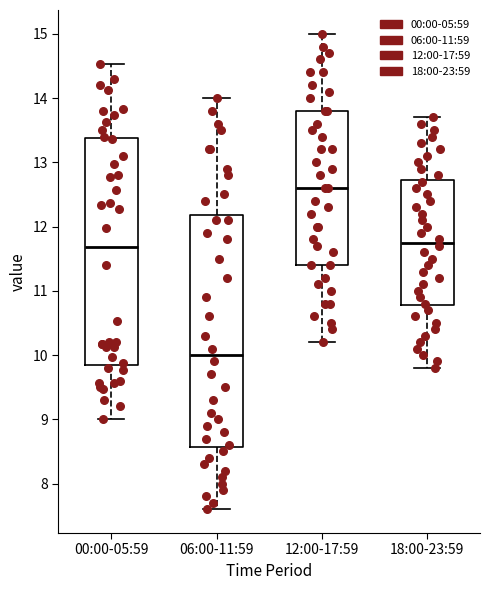

Reading left to right, transcribe this box plot: for each box, give where its median line is, the range the box spans, and where its two whiskers end, as read against the y-axis. The values are not printed on the chart, so give them approximately, as read against the axis.

00:00-05:59: median 11.7, box 9.9 to 13.4, whiskers 9.0 to 14.5
06:00-11:59: median 10.0, box 8.6 to 12.2, whiskers 7.6 to 14.0
12:00-17:59: median 12.6, box 11.4 to 13.8, whiskers 10.2 to 15.0
18:00-23:59: median 11.8, box 10.8 to 12.7, whiskers 9.8 to 13.7